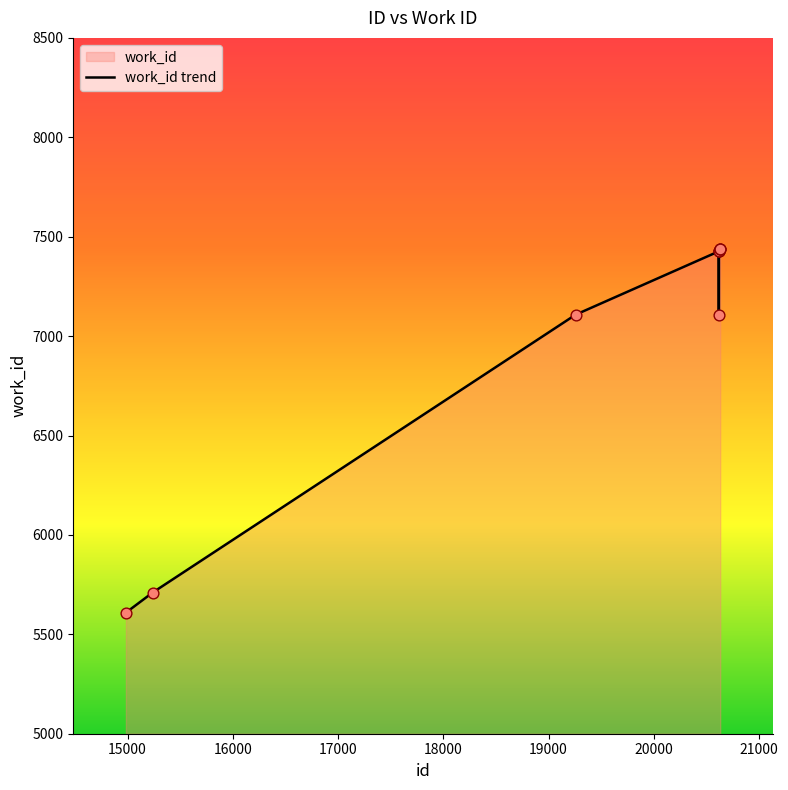

Approximately how many times larger is the value at 19258 compared to 20631?

1.0